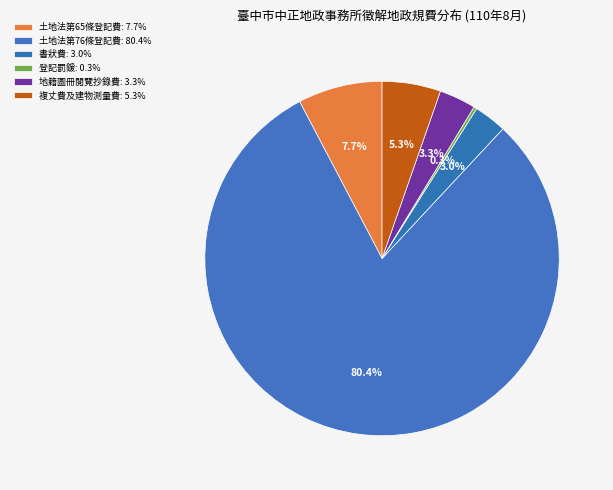

Rank the categories by value from lowest to highest.

登記罰鍰, 書狀費, 地籍圖冊閱覽抄錄費, 複丈費及建物測量費, 土地法第65條登記費, 土地法第76條登記費